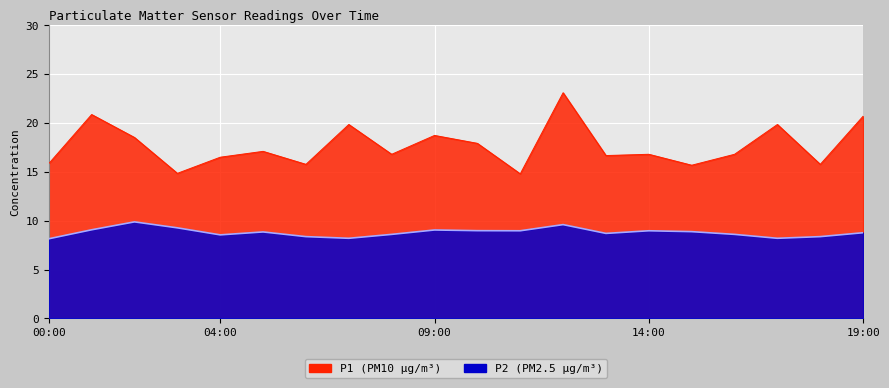

At which label is P2 closest to 9?

10:00